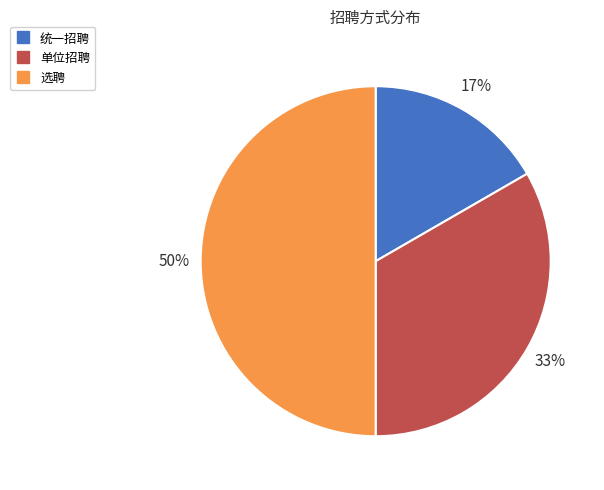

How many segments does this pie chart have?

3